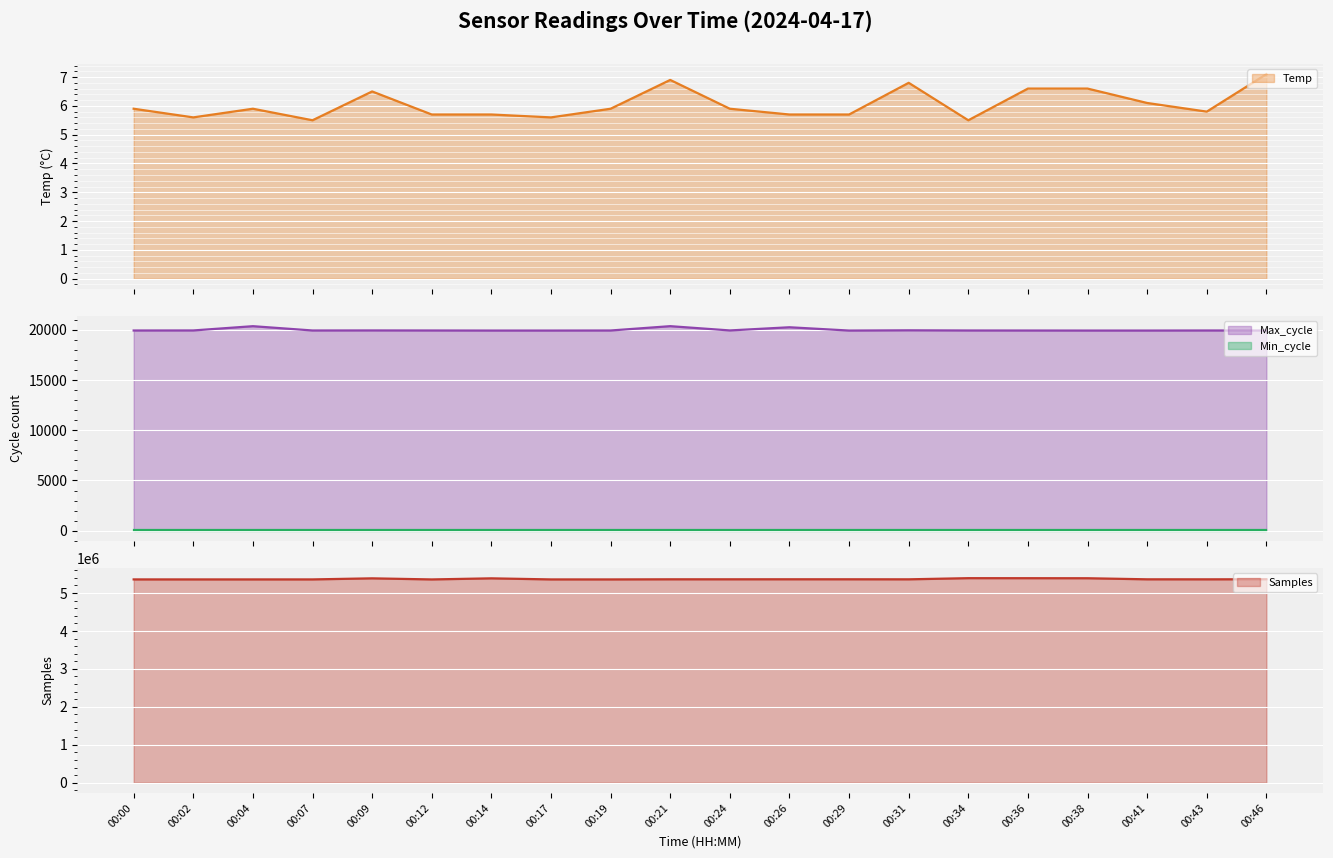

At how many categories does at least one series exceed 4177377?

20